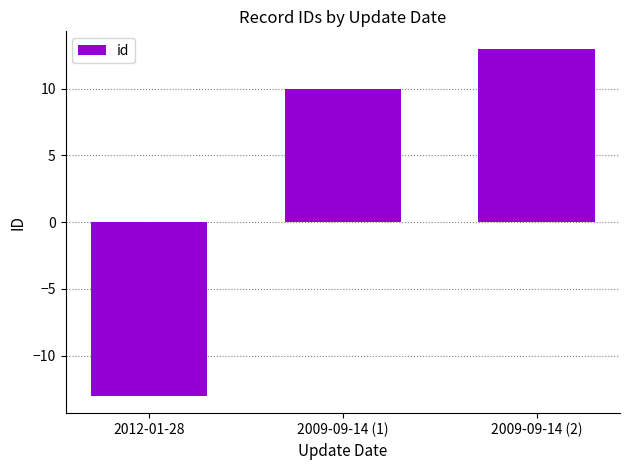

Which label corresponds to the largest value in the chart?

2009-09-14 (2)